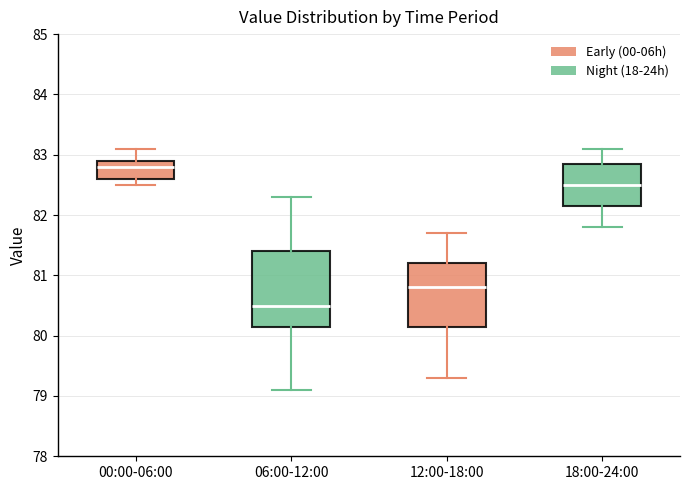

Reading left to right, transcribe this box plot: for each box, give where its median line is, the range the box spans, and where its two whiskers end, as read against the y-axis. The values are not printed on the chart, so give them approximately, as read against the axis.

00:00-06:00: median 82.8, box 82.6 to 82.9, whiskers 82.5 to 83.1
06:00-12:00: median 80.5, box 80.2 to 81.4, whiskers 79.1 to 82.3
12:00-18:00: median 80.8, box 80.2 to 81.2, whiskers 79.3 to 81.7
18:00-24:00: median 82.5, box 82.2 to 82.9, whiskers 81.8 to 83.1